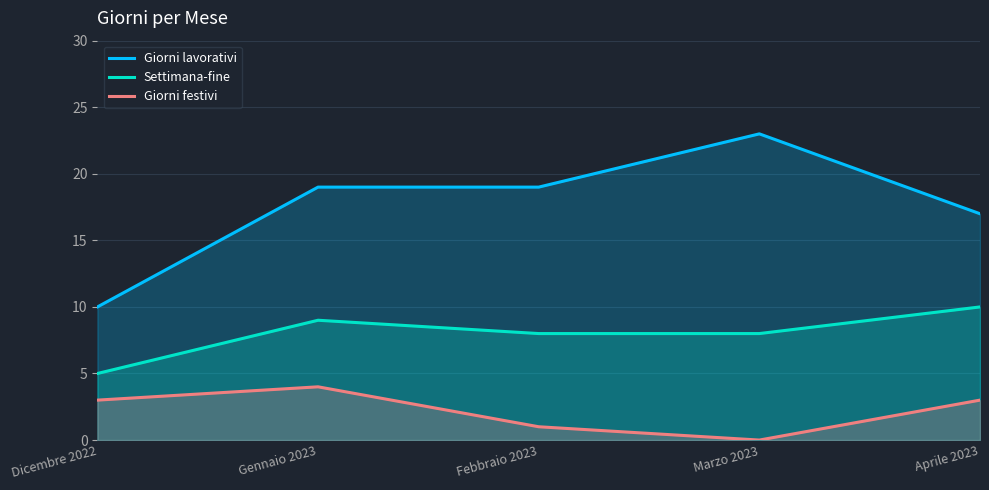

True or false: Settimana-fine and Giorni festivi intersect in this chart.

False